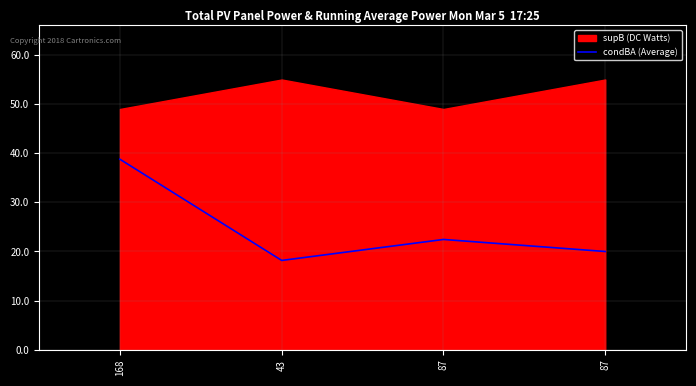

What is the change in value from 87 to 87?

-2.4